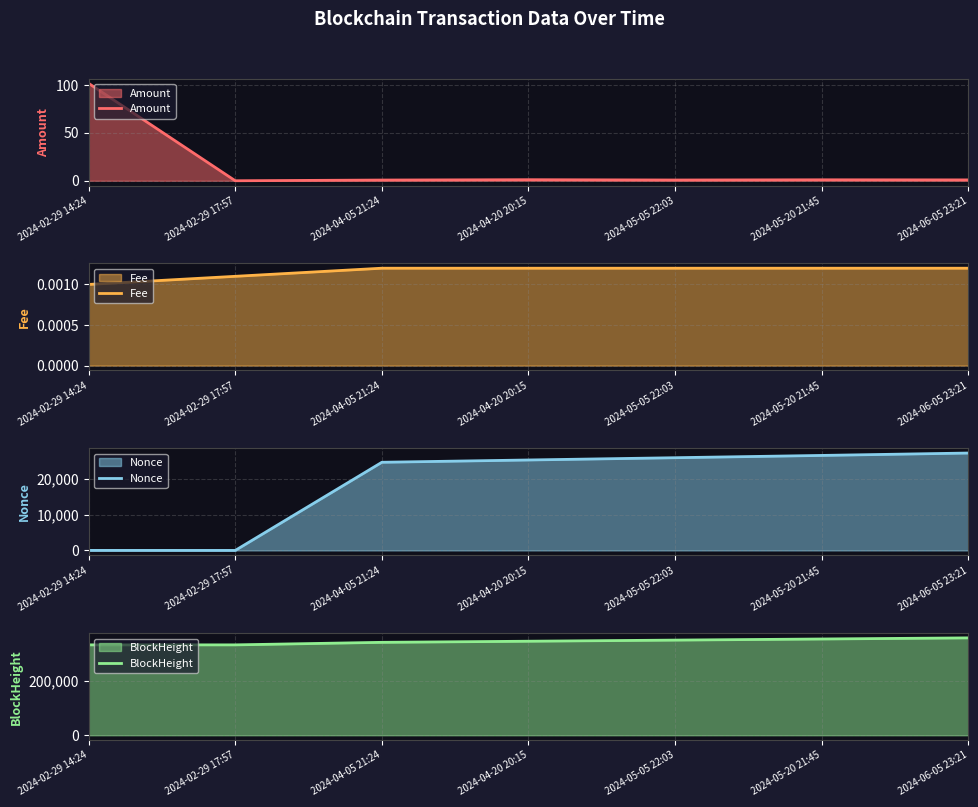

What is the total value across all series at 2024-05-20 21:45?

382265.0